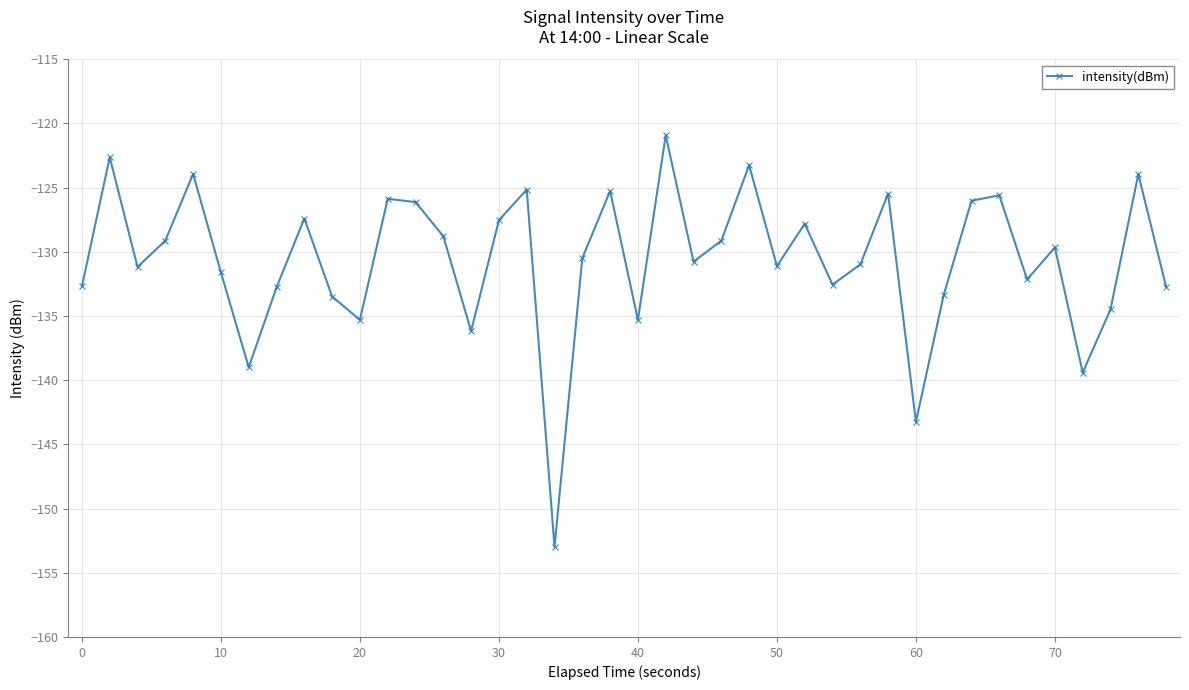

What is the sum of all values?

-5225.4